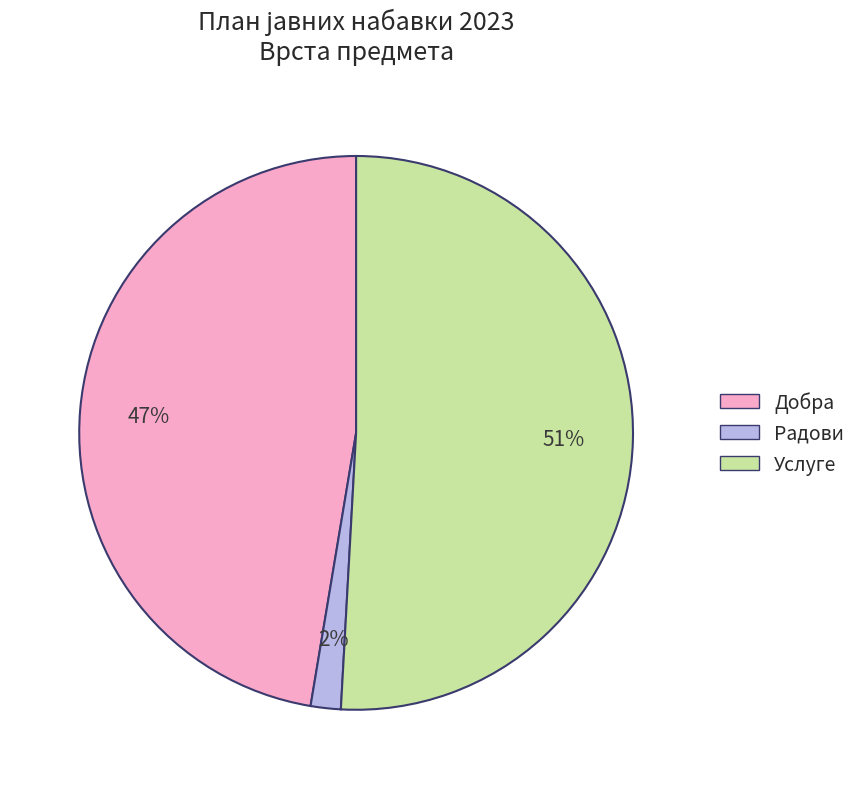

Between Радови and Добра, which is larger?

Добра